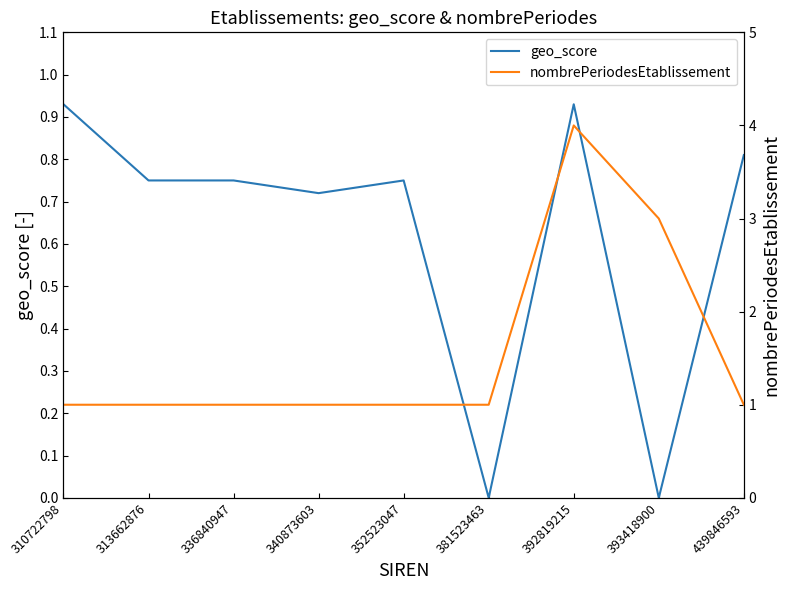

True or false: nombrePeriodesEtablissement and geo_score intersect in this chart.

False